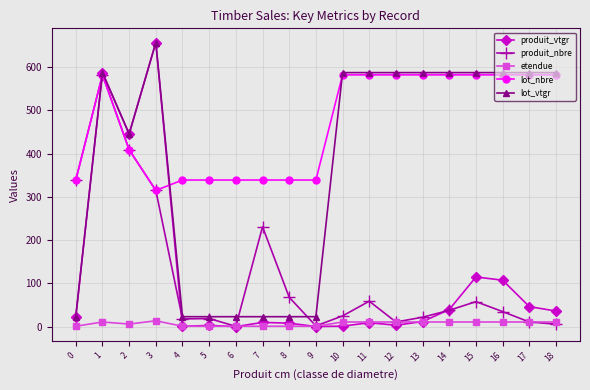

At which label is produit_vtgr closest to 328?

2